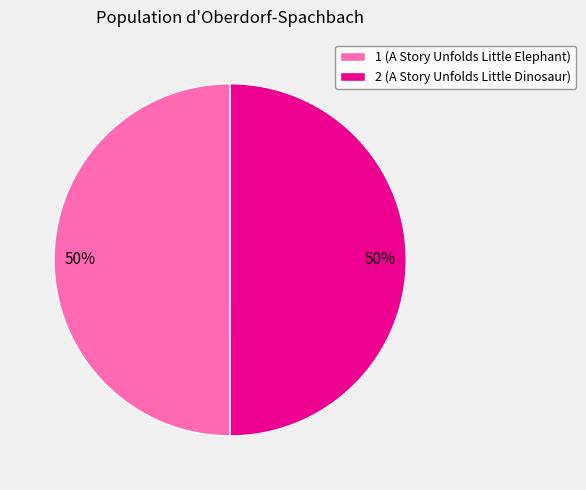

Approximately how many times larger is the value at 2 (A Story Unfolds Little Dinosaur) compared to 1 (A Story Unfolds Little Elephant)?

1.0